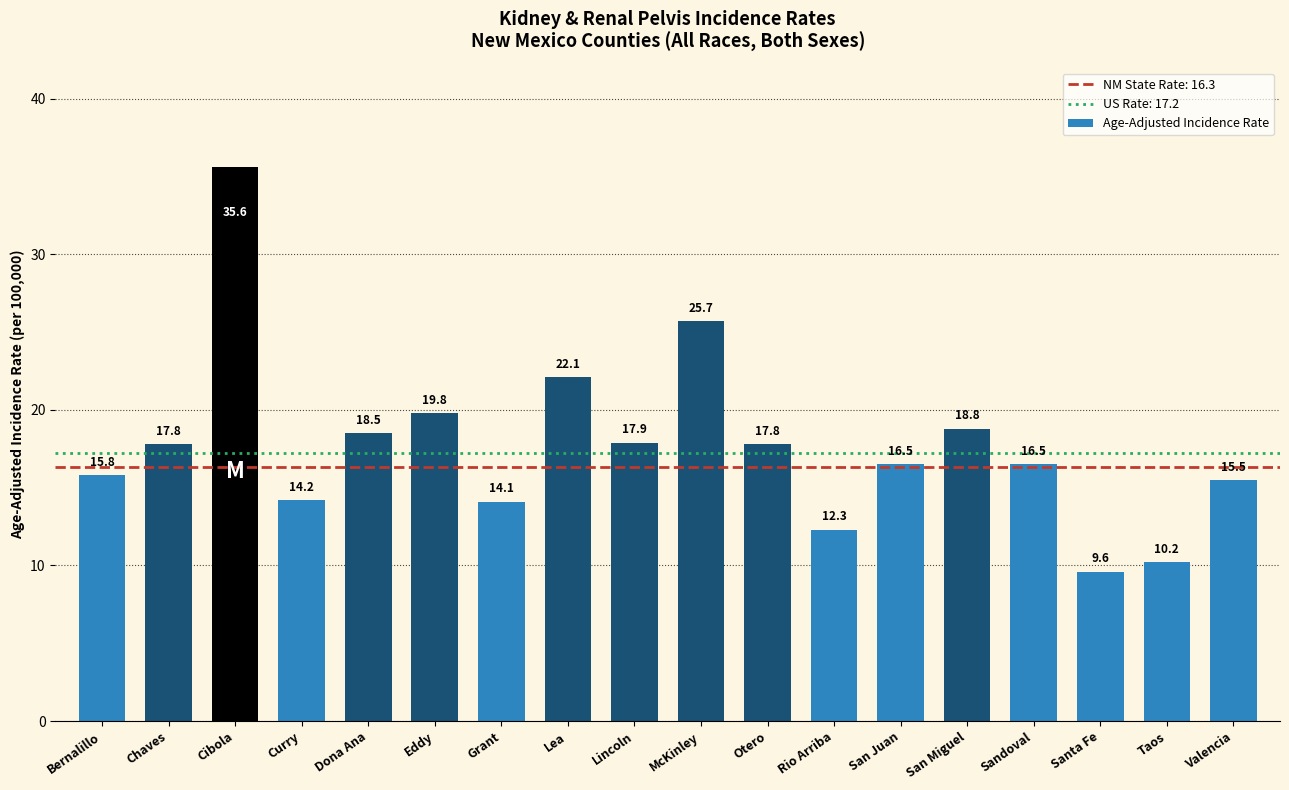

What is the sum of all values?

318.7